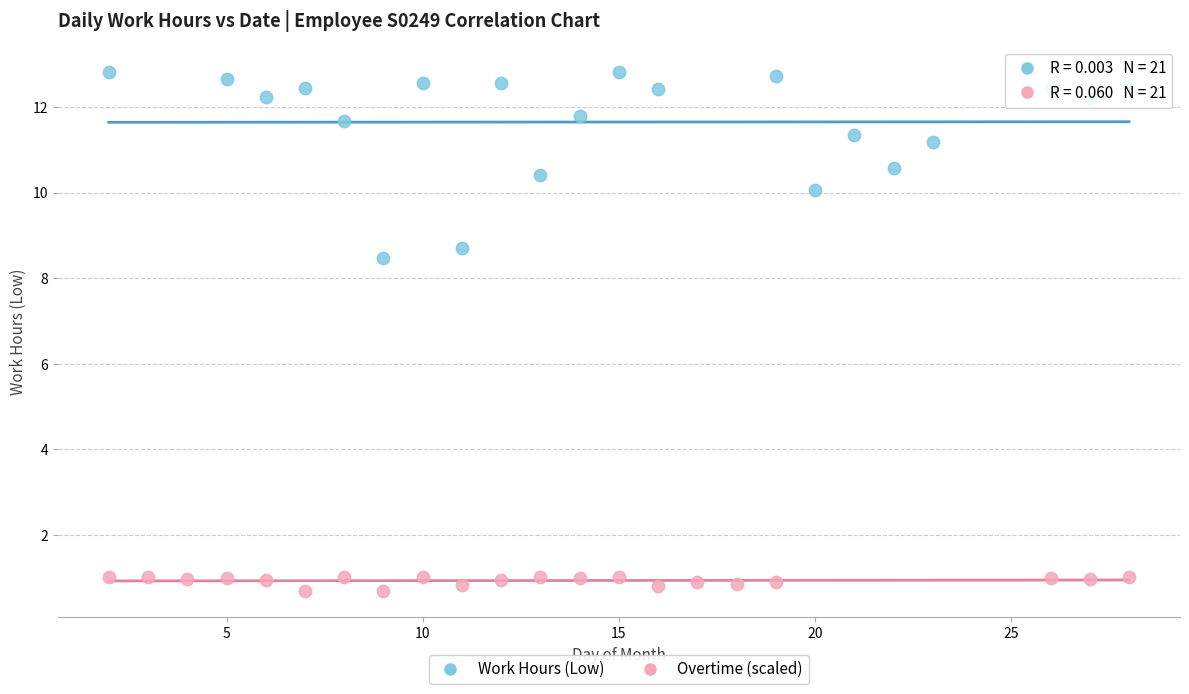

What are all the series names shown in the legend?

Work Hours (Low), Overtime (scaled)